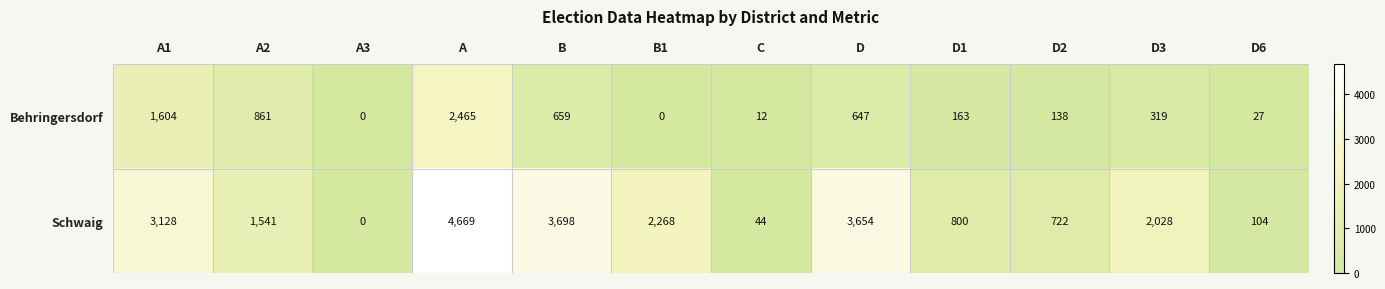

Reading left to right, list all the values displayed in this chart.

Behringersdorf: A1=1604	A2=861	A3=0	A=2465	B=659	B1=0	C=12	D=647	D1=163	D2=138	D3=319	D6=27
Schwaig: A1=3128	A2=1541	A3=0	A=4669	B=3698	B1=2268	C=44	D=3654	D1=800	D2=722	D3=2028	D6=104